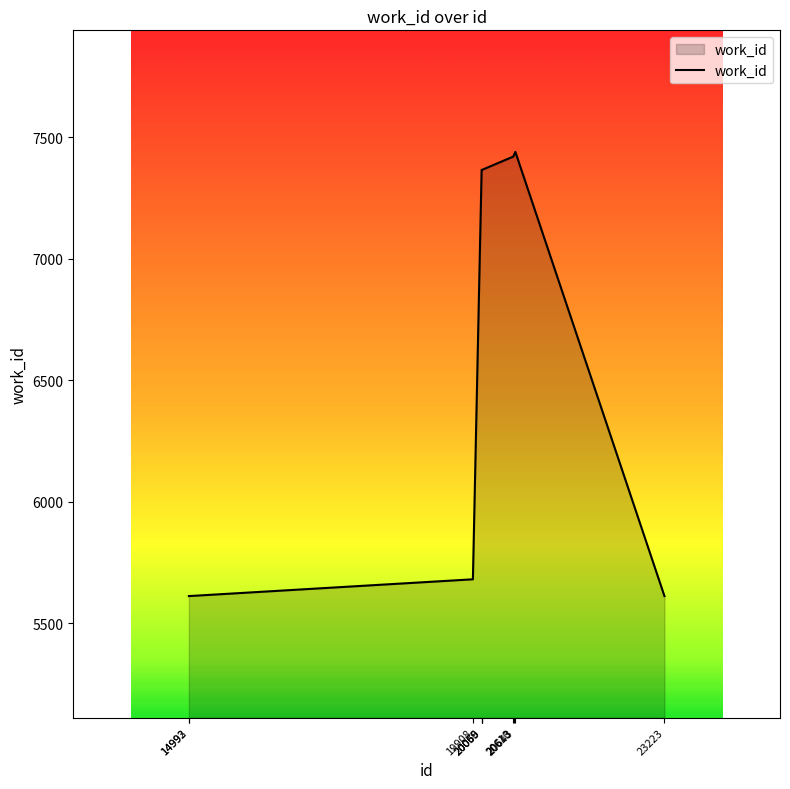

True or false: the data shows 7365 at 20059.

True